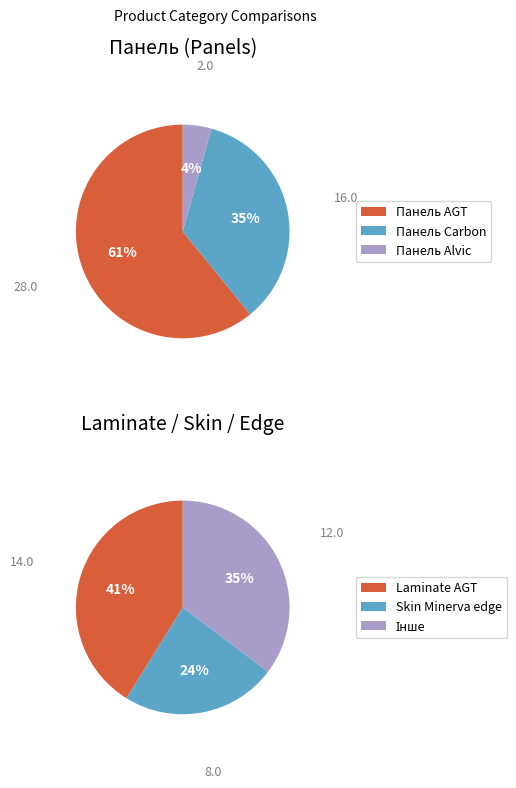

Is it true that Laminate AGT Spark is 17% of the pie?

False